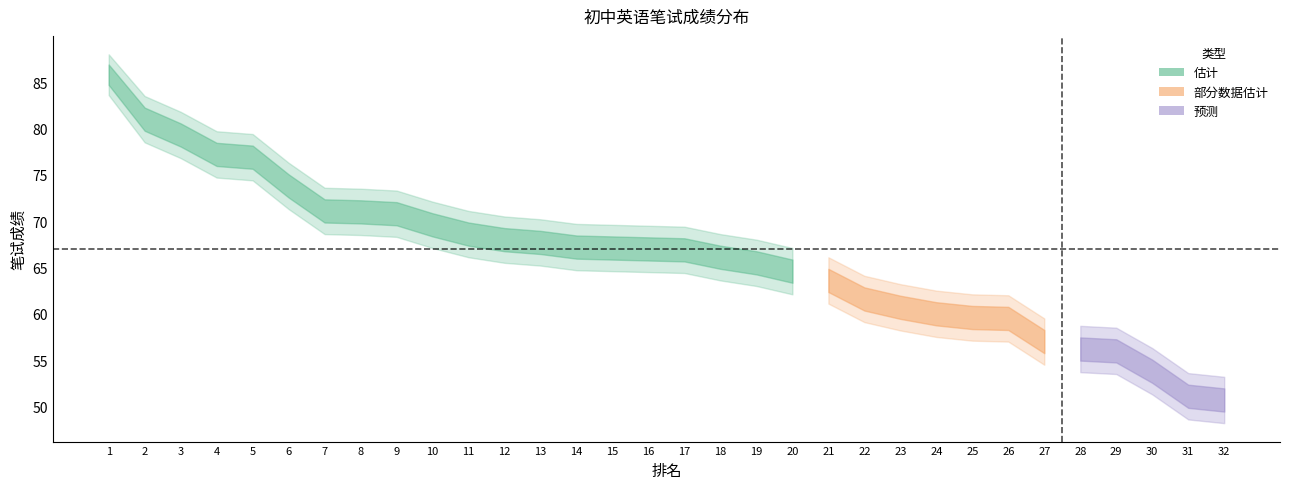

List the labels in order of 笔试成绩 value, largest first.

1, 2, 3, 4, 5, 6, 7, 8, 9, 10, 11, 12, 13, 14, 15, 16, 17, 18, 19, 20, 21, 22, 23, 24, 25, 26, 27, 28, 29, 30, 31, 32